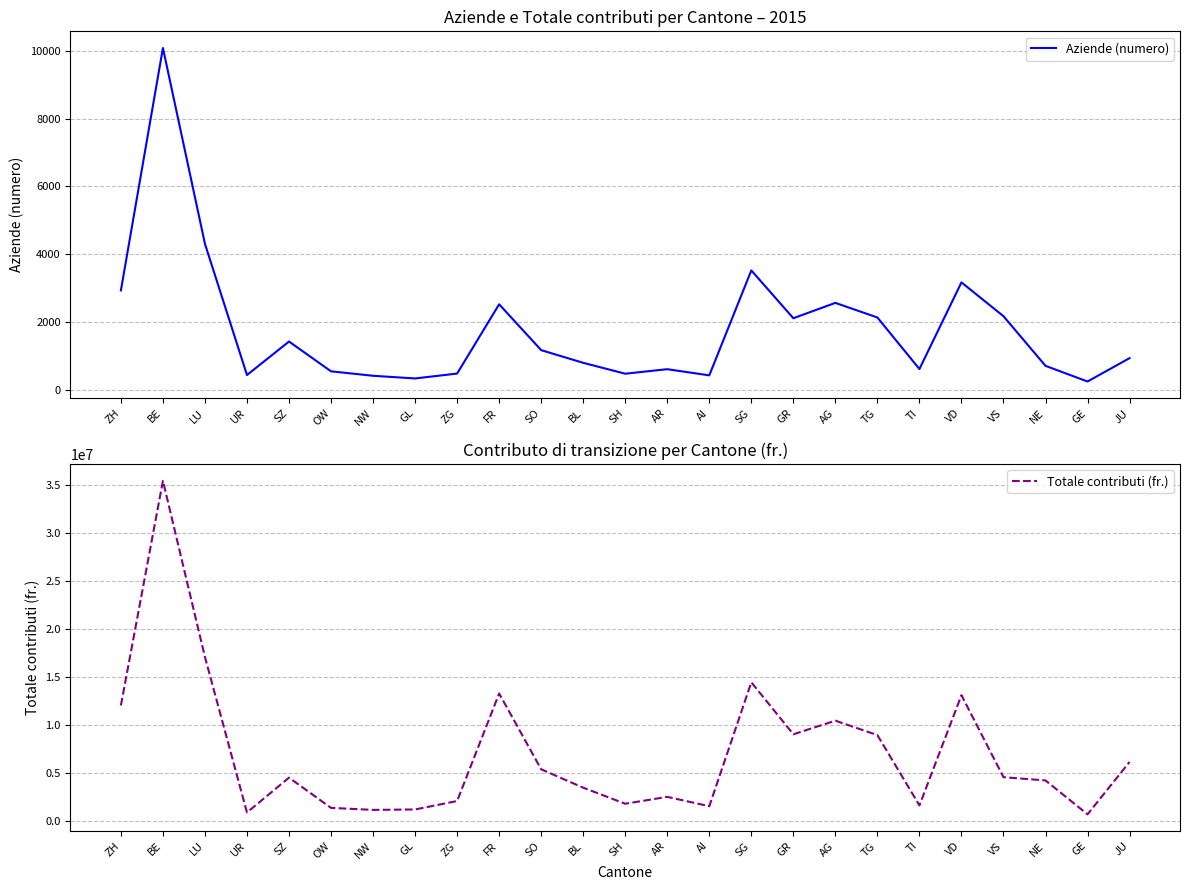

What is the value of the Totale contributi (fr.) point at the 10th from the left?

13314165